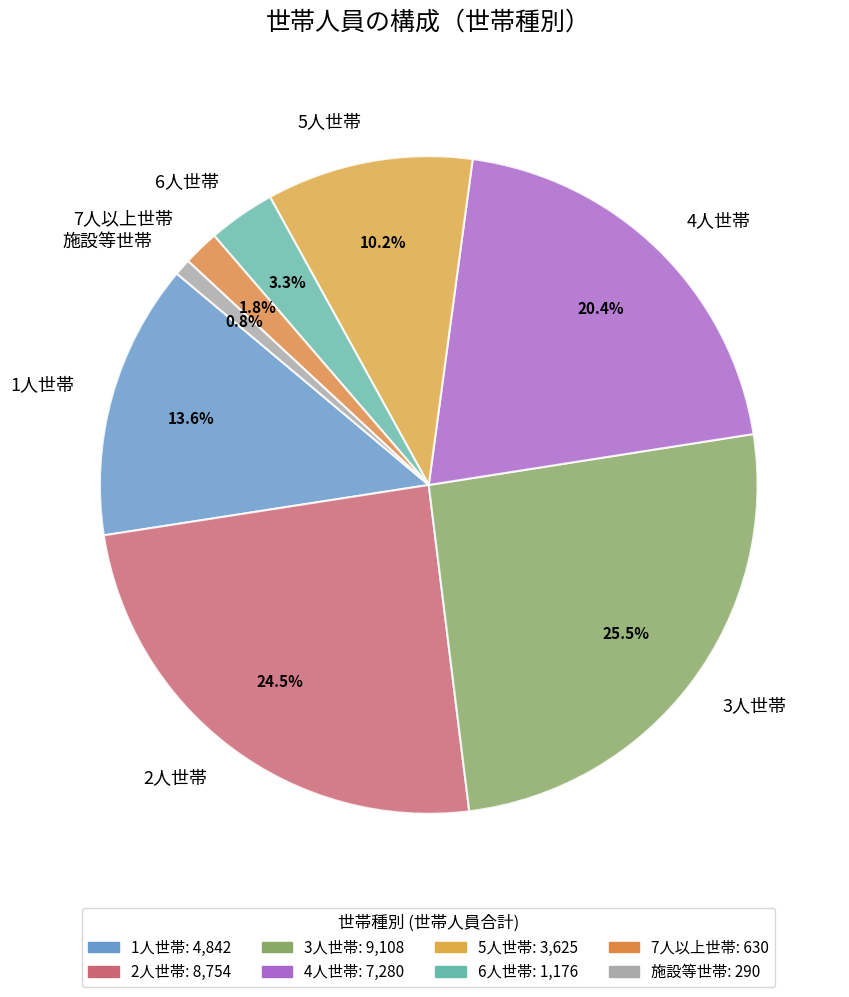

How many slices are in this pie chart?

8